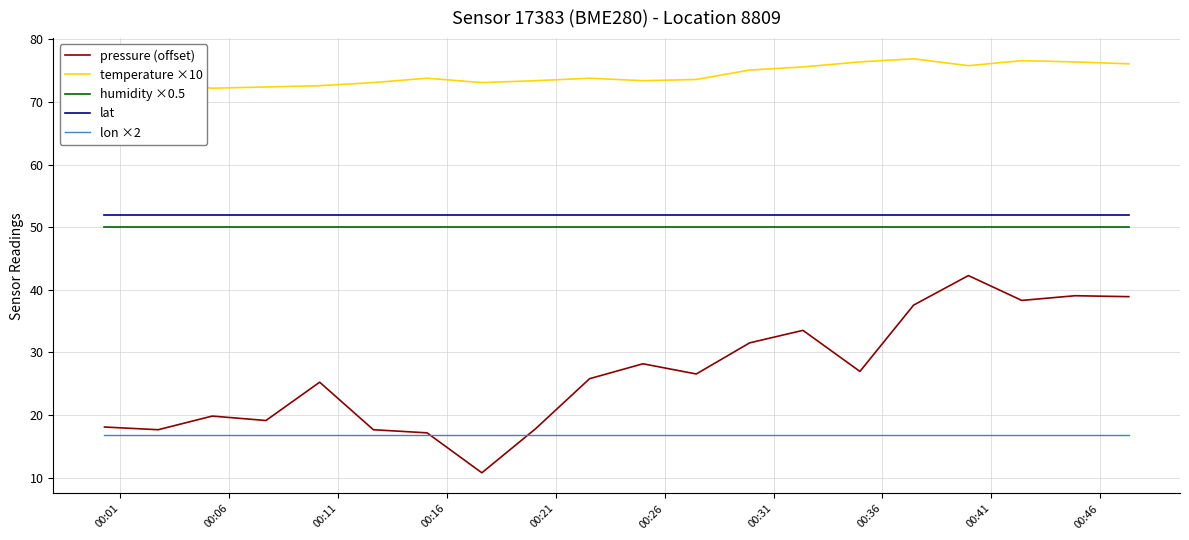

What is the lowest value of the lat series?

51.9